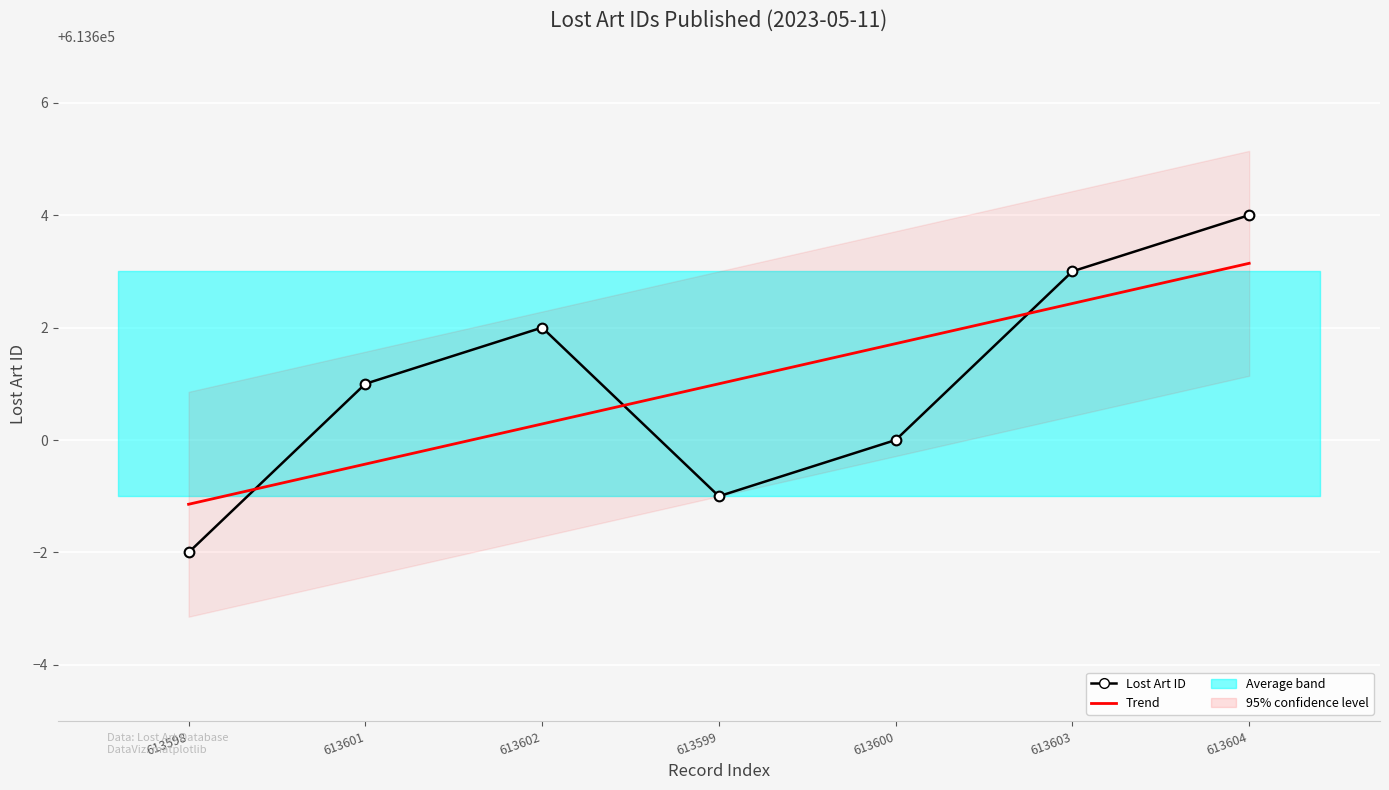

At which category does the chart reach its minimum across all series?

613598